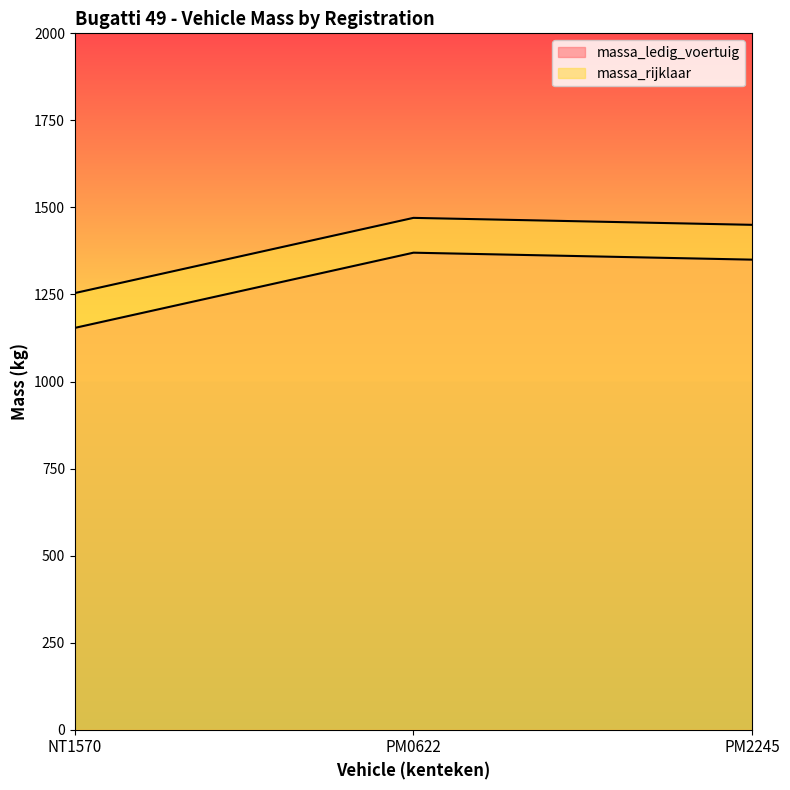

What is the lowest value of the massa_ledig_voertuig series?

1154